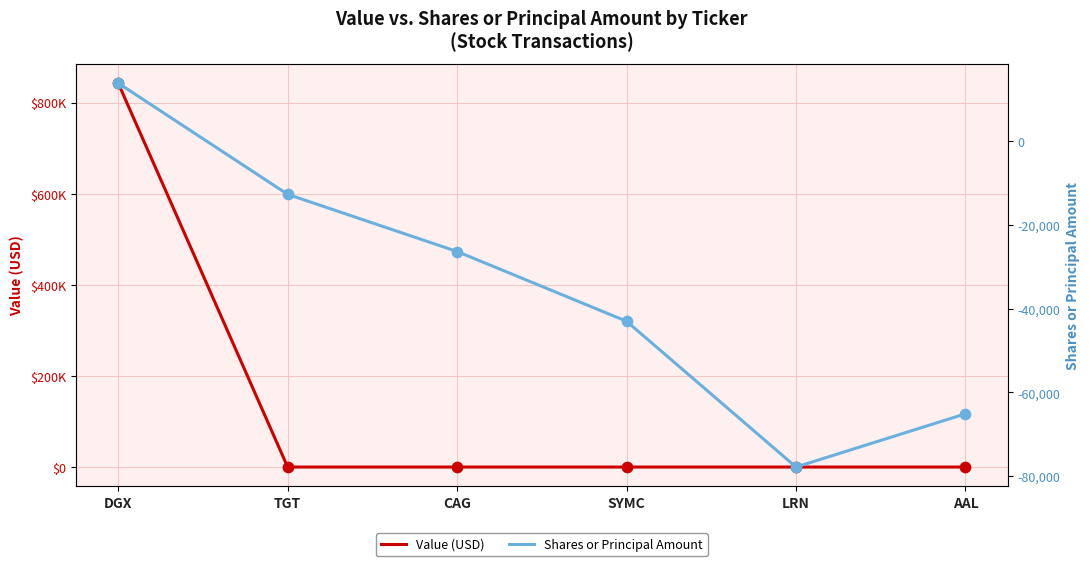

Which series reaches the maximum Y coordinate?

Value (USD)